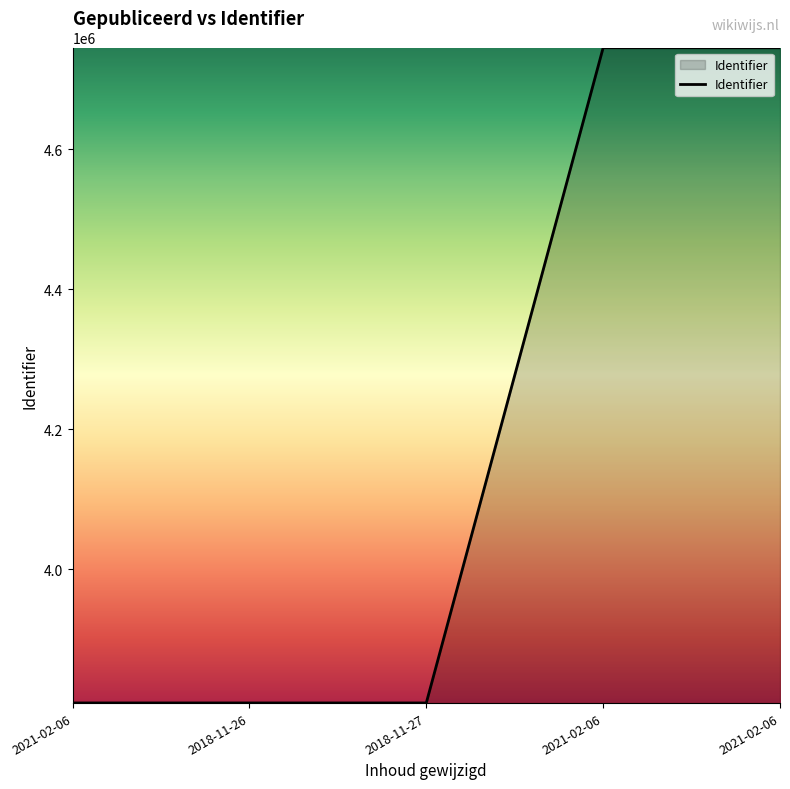

Rank the categories by value from highest to lowest.

2021-02-06, 2021-02-06, 2018-11-27, 2018-11-26, 2021-02-06